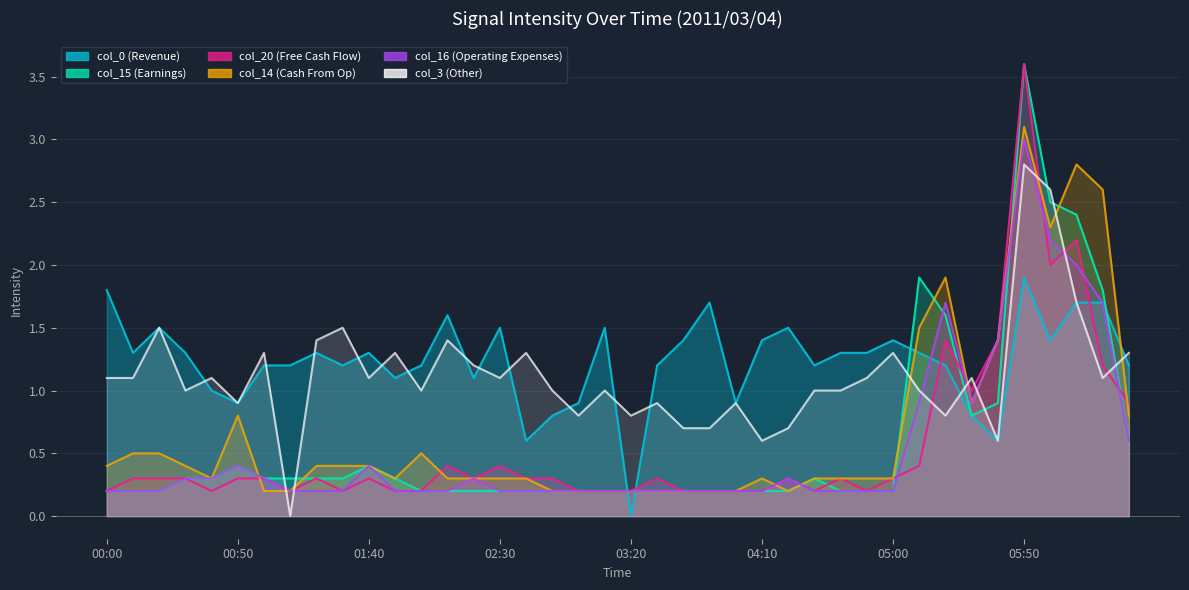

At which category does the chart reach its minimum across all series?

03:20